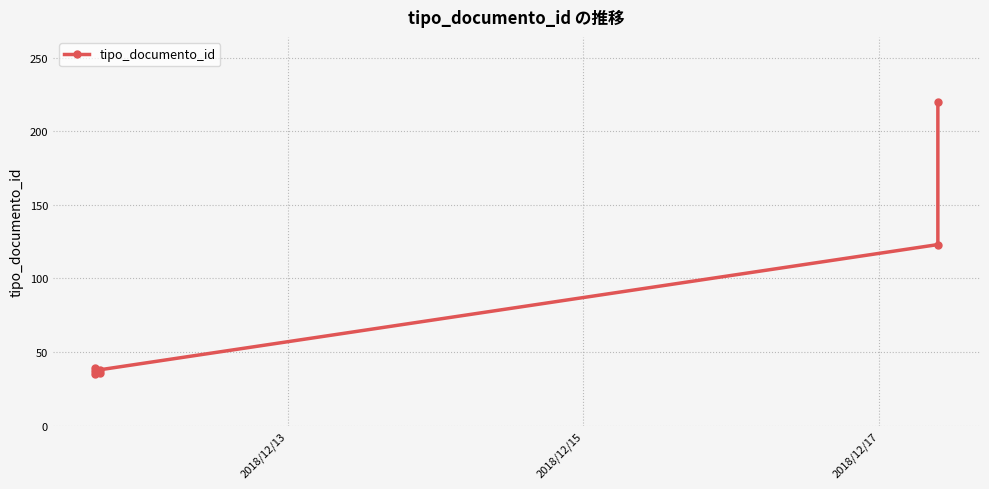

Is this an area chart (filled region under the line)?

No